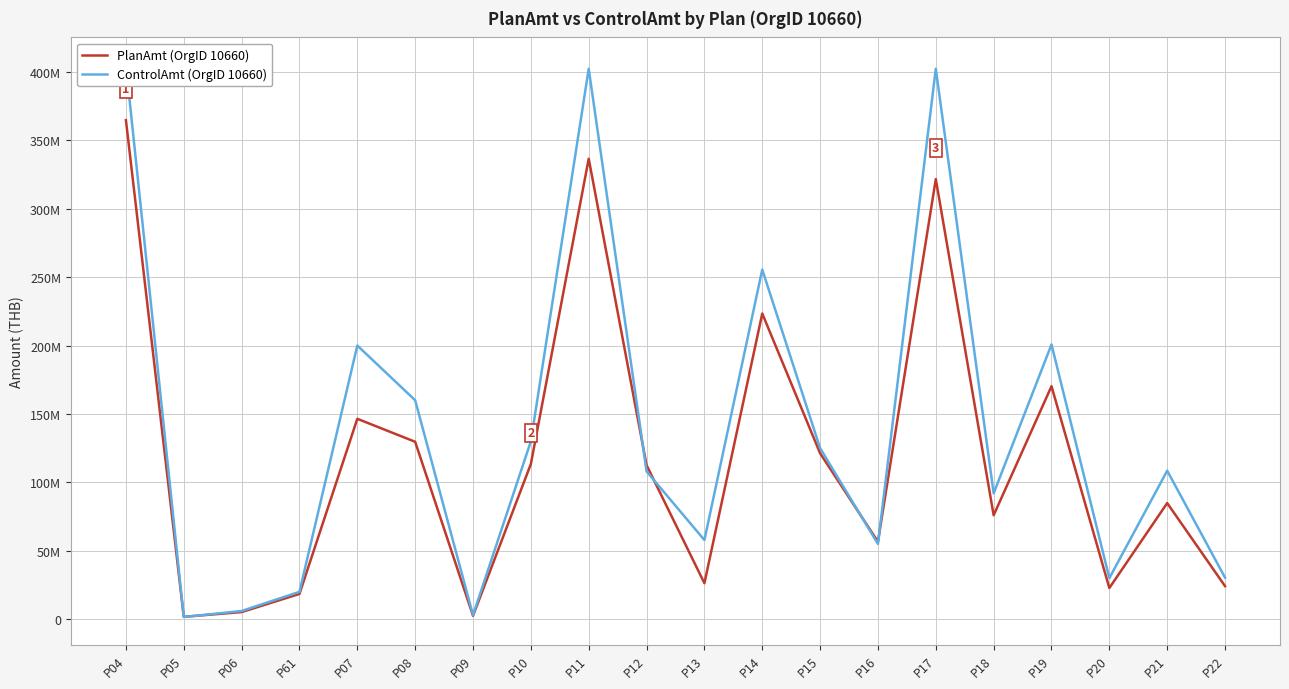

What is the difference between the PlanAmt (OrgID 10660) values at P11 and P22?

312359570.1